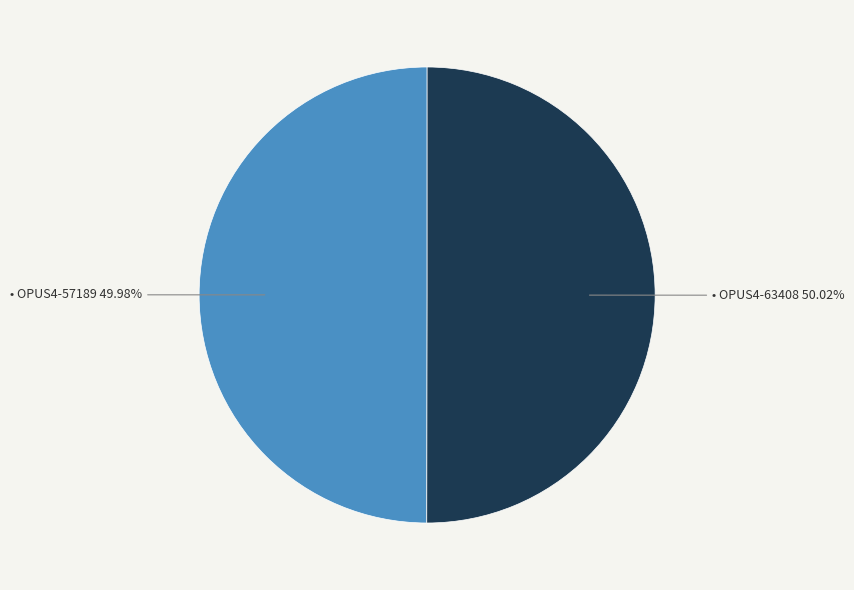

Is there a majority slice in this chart?

Yes